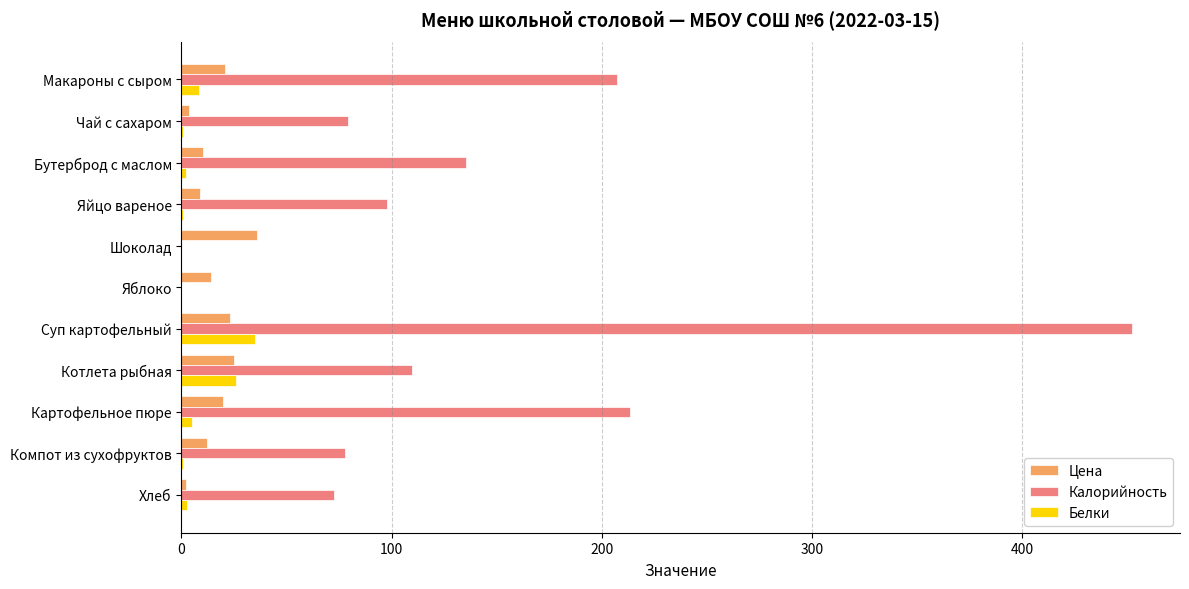

True or false: Цена has a value of 14.2 at Яблоко.

True